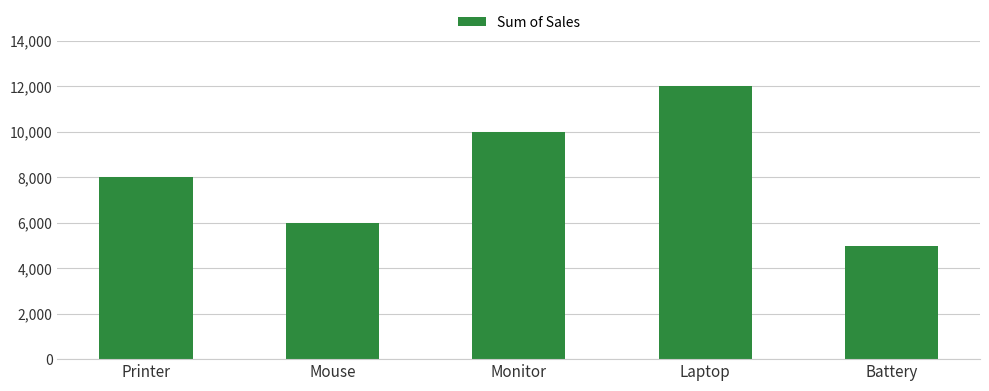

Rank the categories by value from lowest to highest.

Battery, Mouse, Printer, Monitor, Laptop